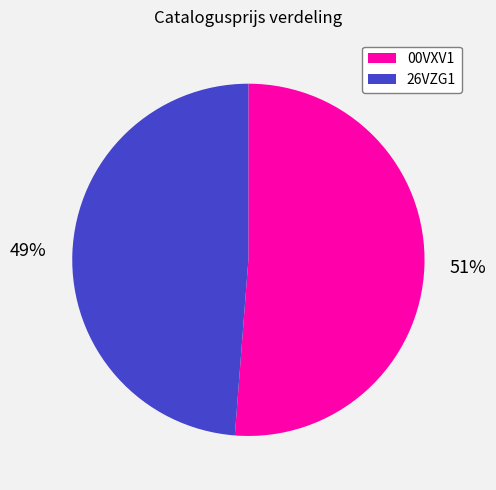

To the nearest percent, what is the difference between the largest and smallest slice percentages?

2%